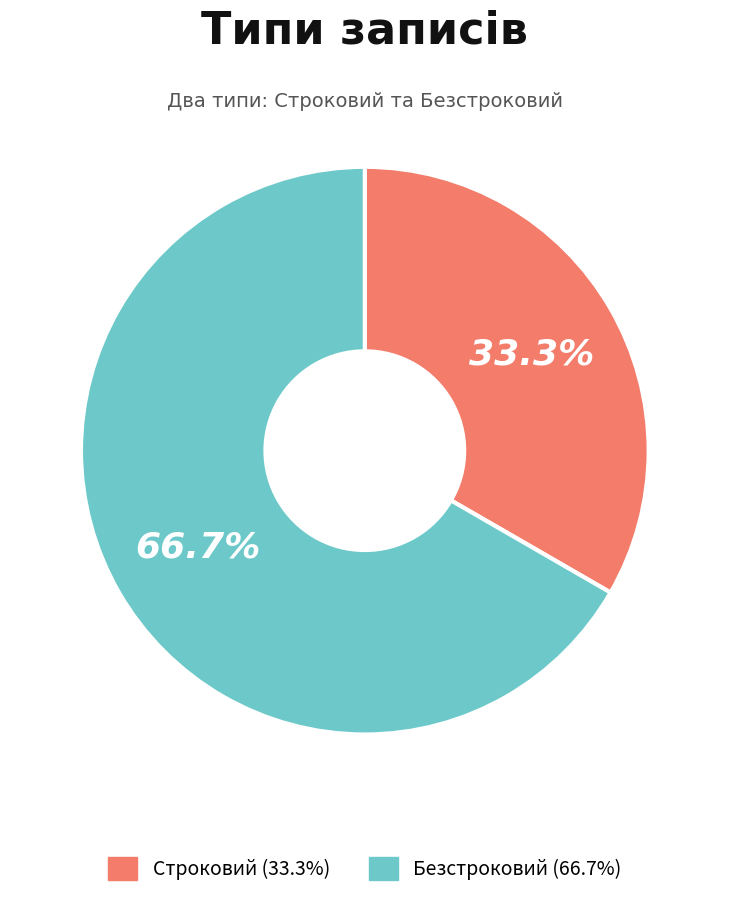

How many segments does this pie chart have?

2